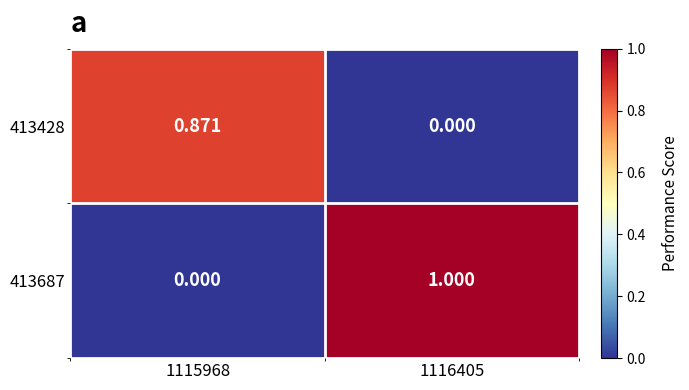

Is the value of 413687 at 1116405 greater than the value of 413428 at 1116405?

Yes